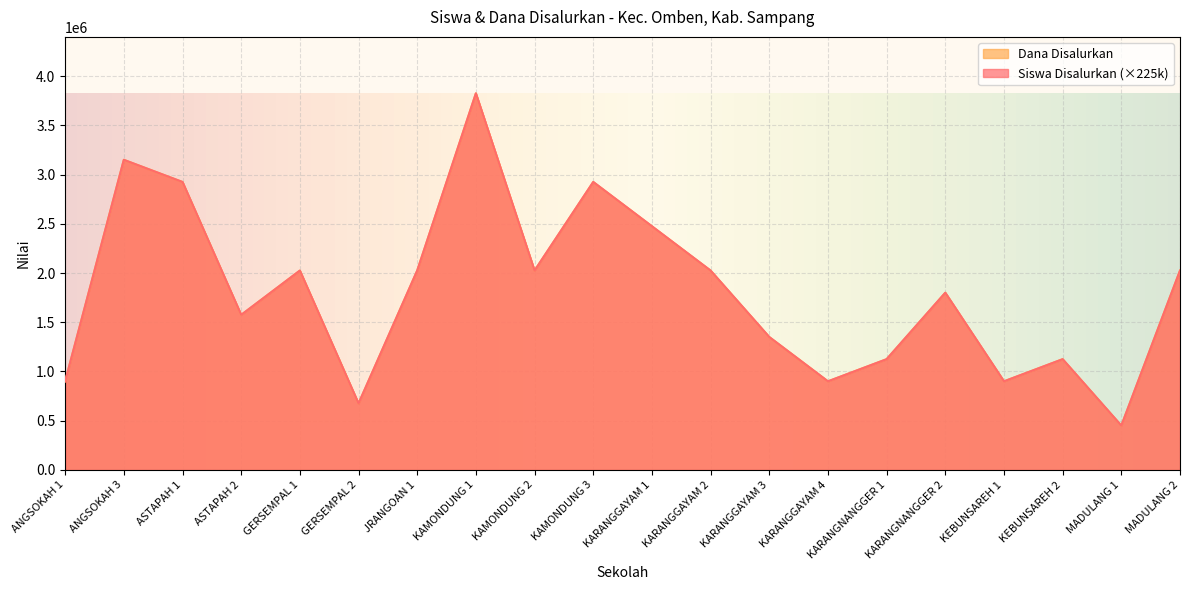

The Siswa Disalurkan series shows 1480364 at KAMONDUNG 1. True or false?

False